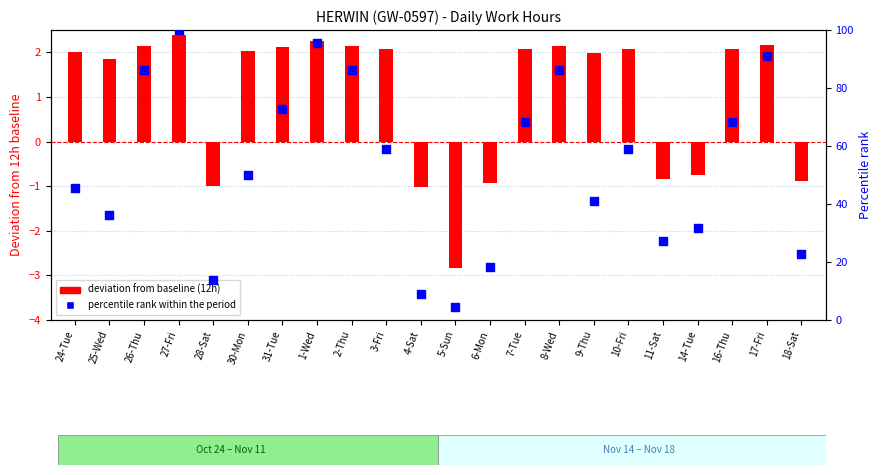

Which series has the widest spread of Y values?

percentile rank within the period